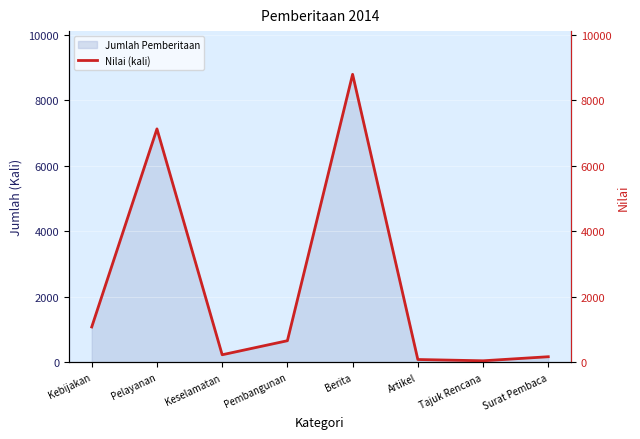

Which category has the highest value across all series?

Berita